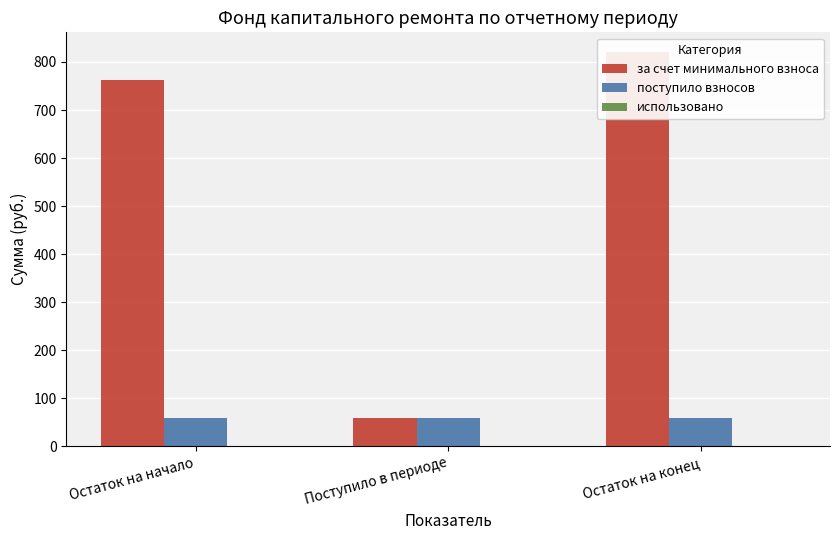

What are all the series names shown in the legend?

за счет минимального взноса, поступило взносов, использовано